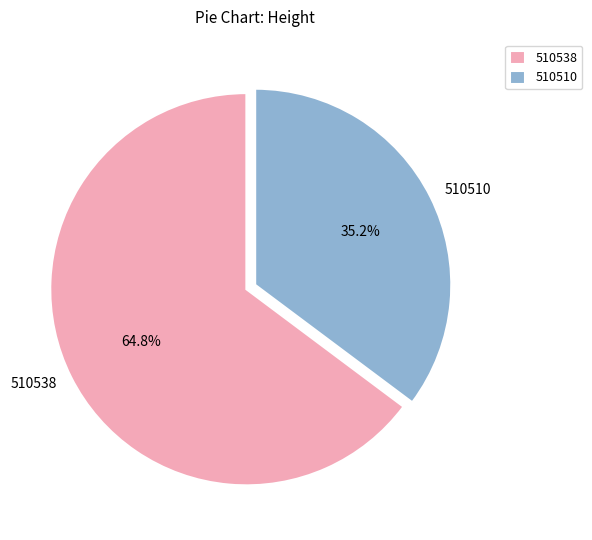

Which has a higher value, 510538 or 510510?

510538